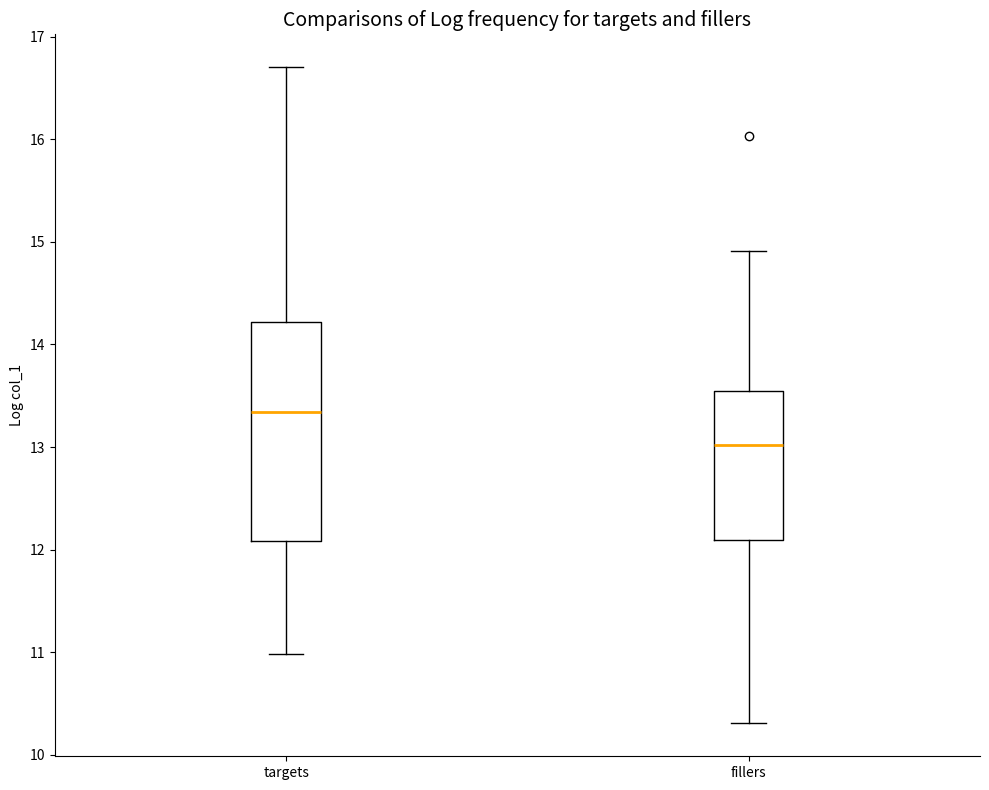

Which box's median line is the lowest?

fillers